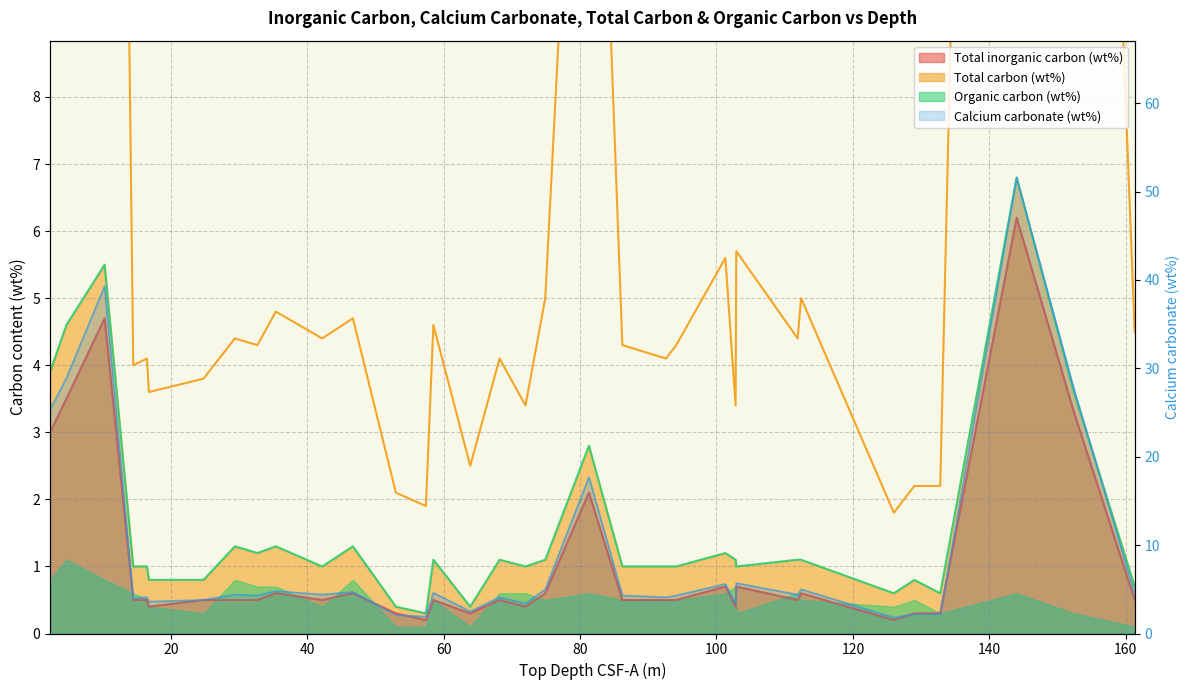

Does the chart display data point markers on the line(s)?

No